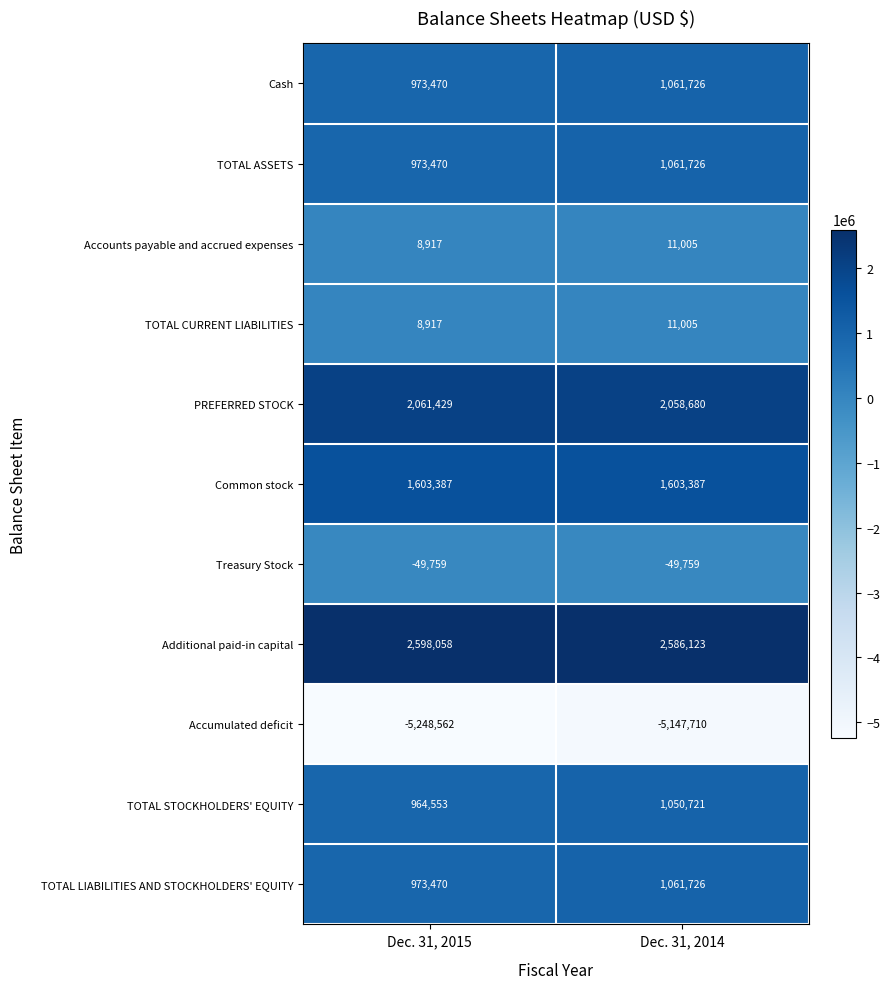

Which series has the widest spread of values?

Accumulated deficit